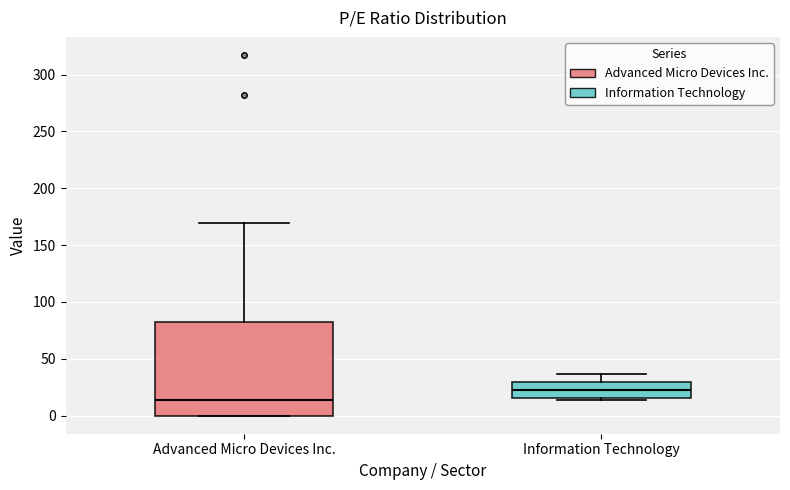

Comparing the boxes themselves (not the whiskers), which one is the tallest?

Advanced Micro Devices Inc.